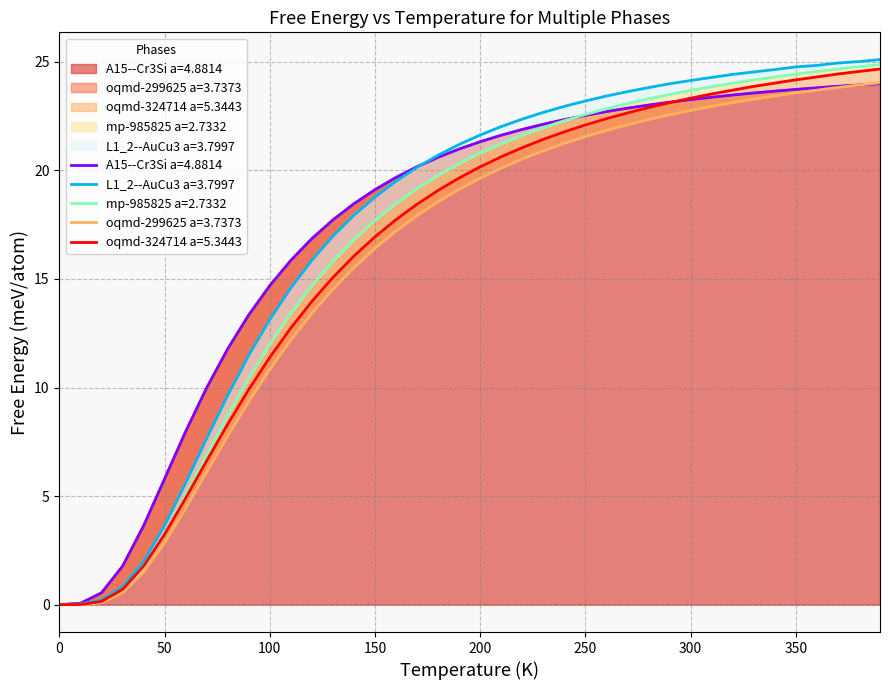

Which series has the largest total across all categories?

A15--Cr3Si a=4.8814